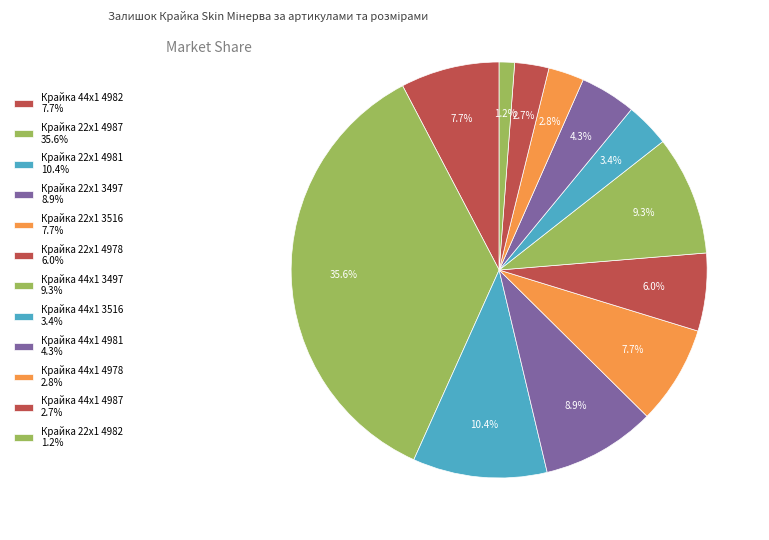

How many slices are in this pie chart?

12